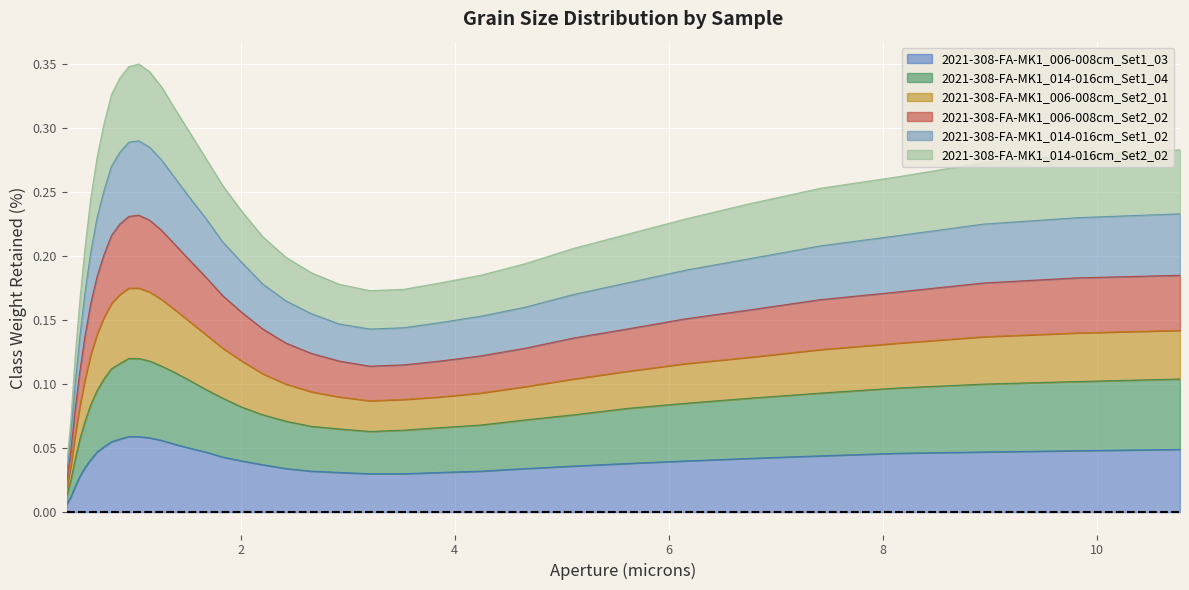

True or false: 2021-308-FA-MK1_014-016cm_Set2_02 and 2021-308-FA-MK1_014-016cm_Set1_02 intersect in this chart.

False